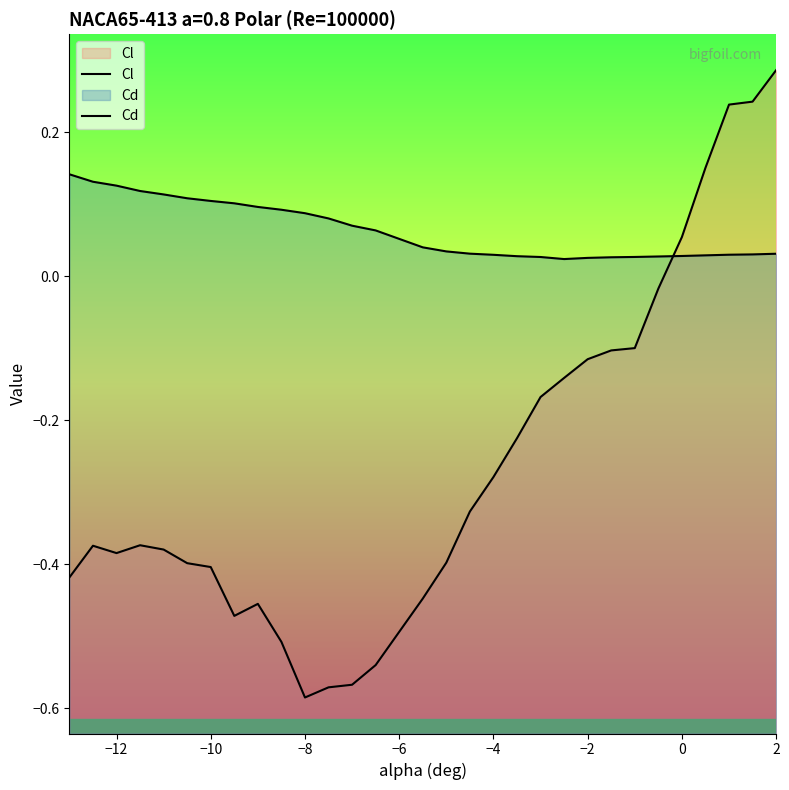

The value of Cd at −8 is 0.1. True or false?

False